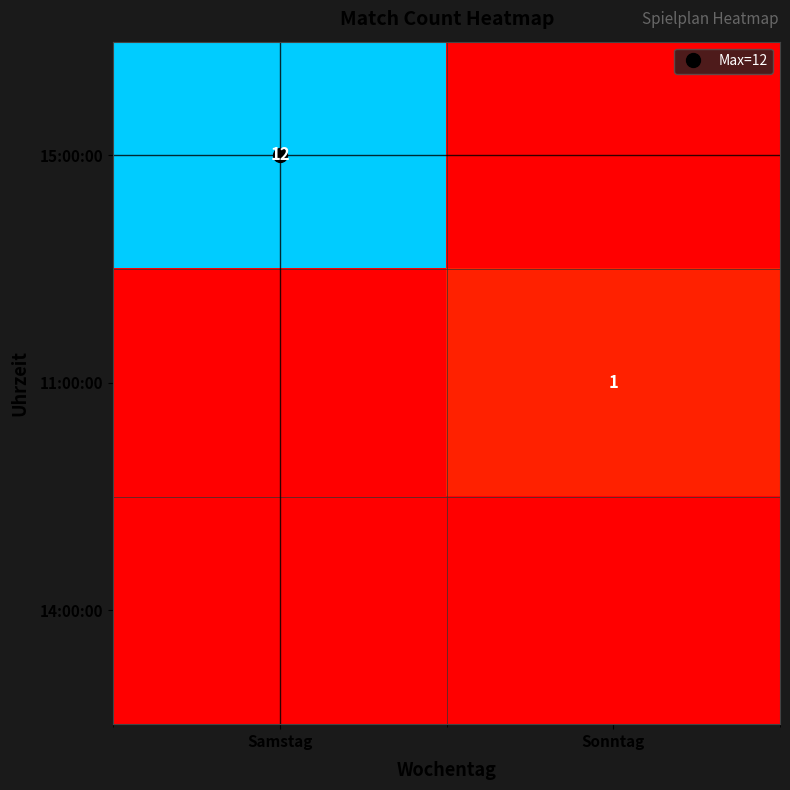

How many series are shown in this chart?

3